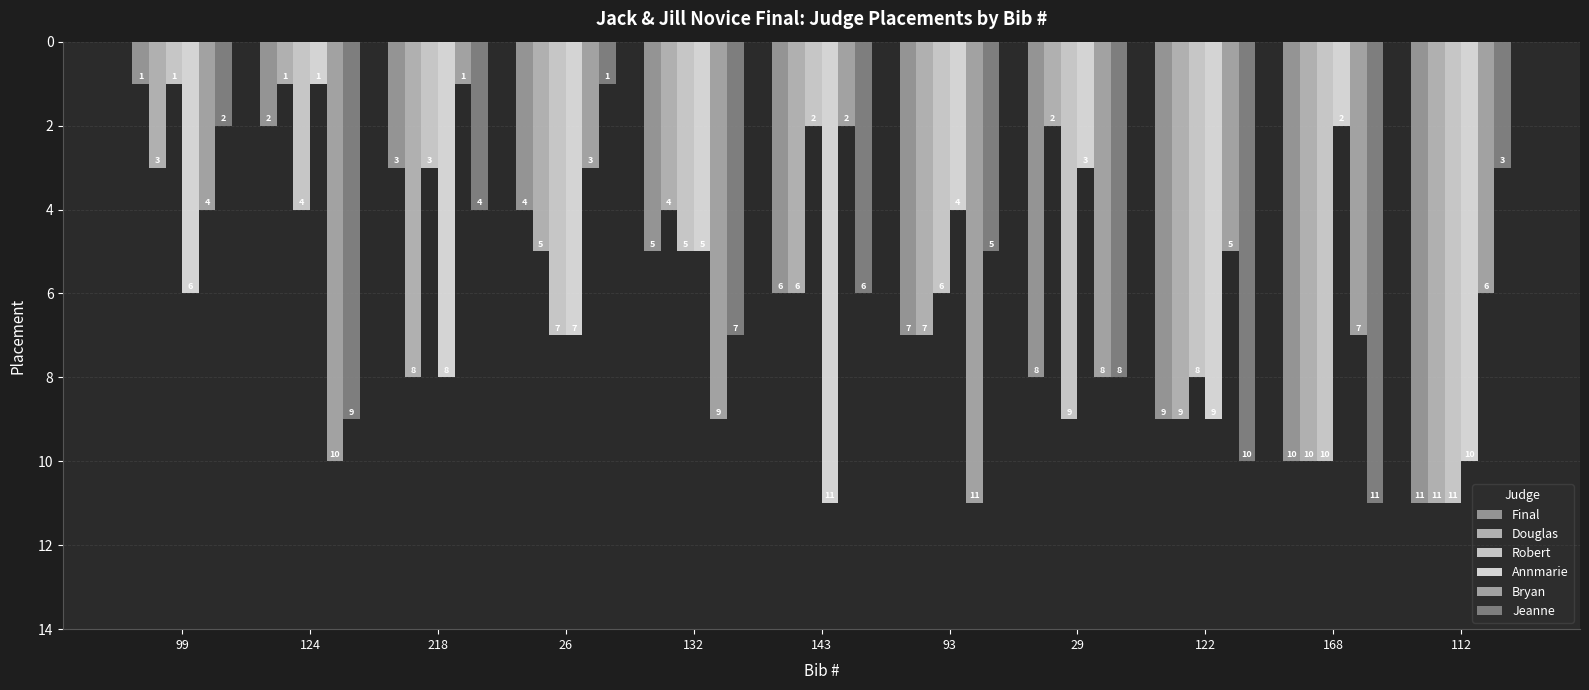

Where does the Douglas series first go above 6?

218